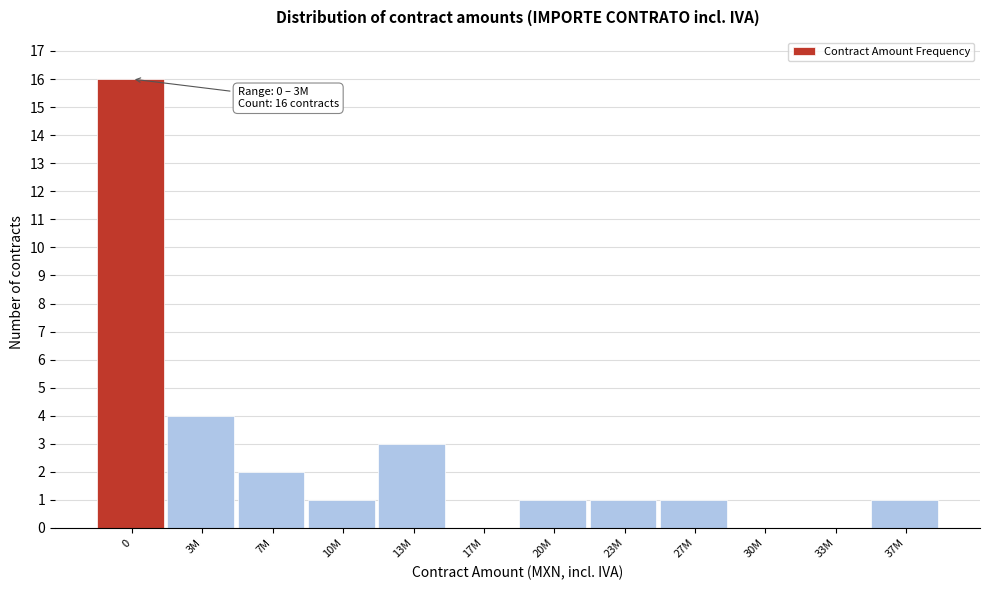

Reading left to right, transcribe all the data shown in this chart.

0=16	3M=4	7M=2	10M=1	13M=3	17M=0	20M=1	23M=1	27M=1	30M=0	33M=0	37M=1